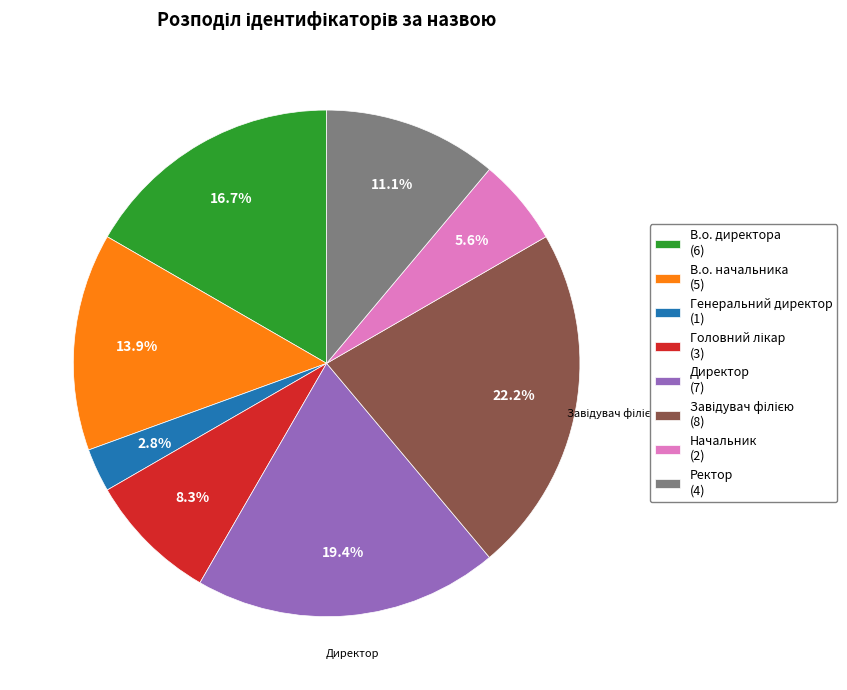

Is there a majority slice in this chart?

No